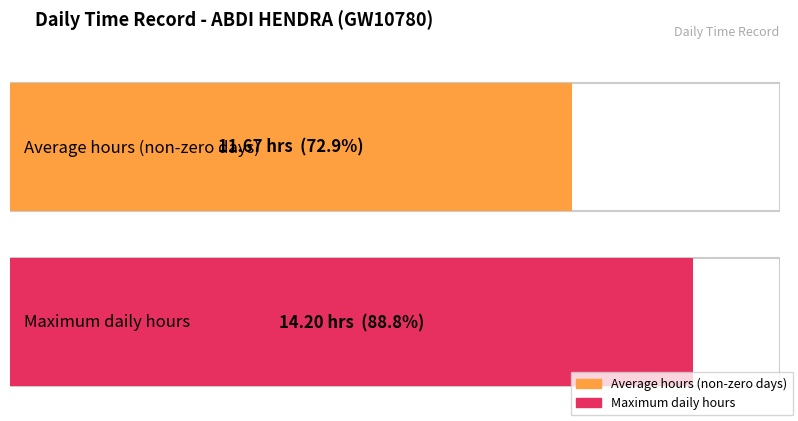

Is it true that the value at 17-Fri is 6.1?

False